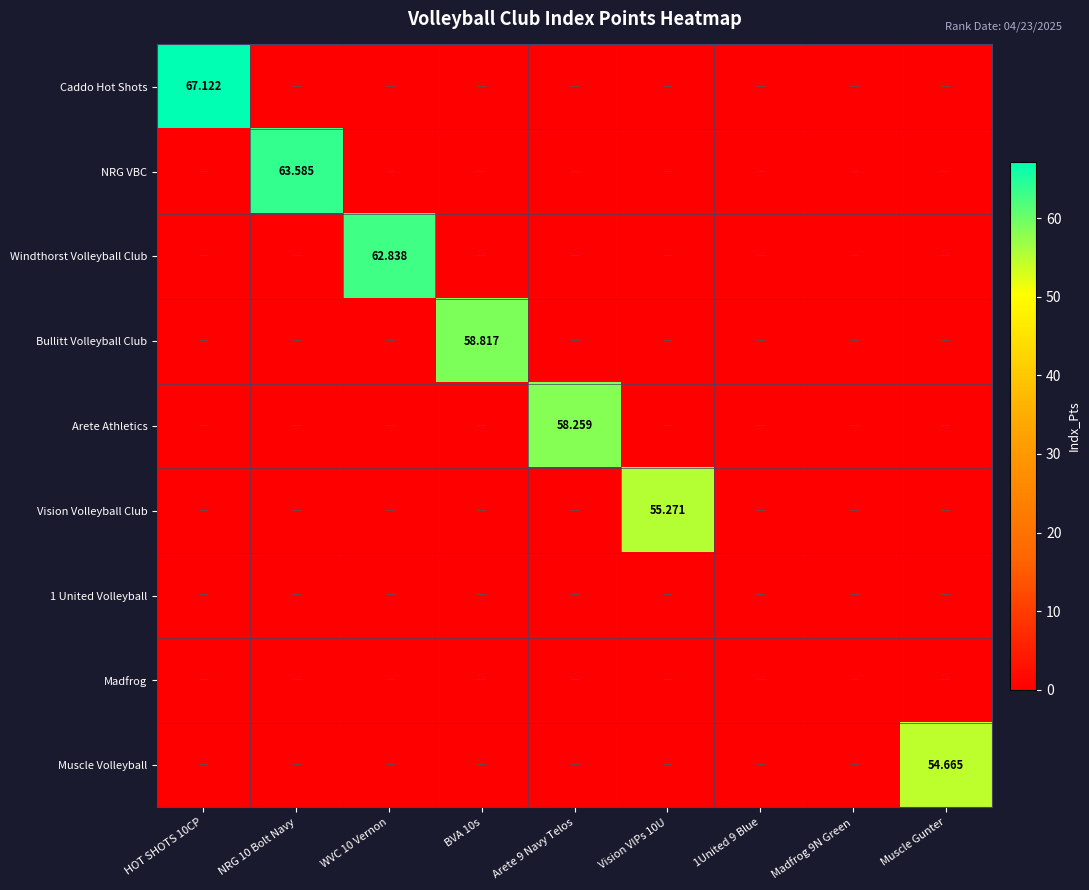

What is the approximate value of NRG VBC at NRG 10 Bolt Navy?

63.6